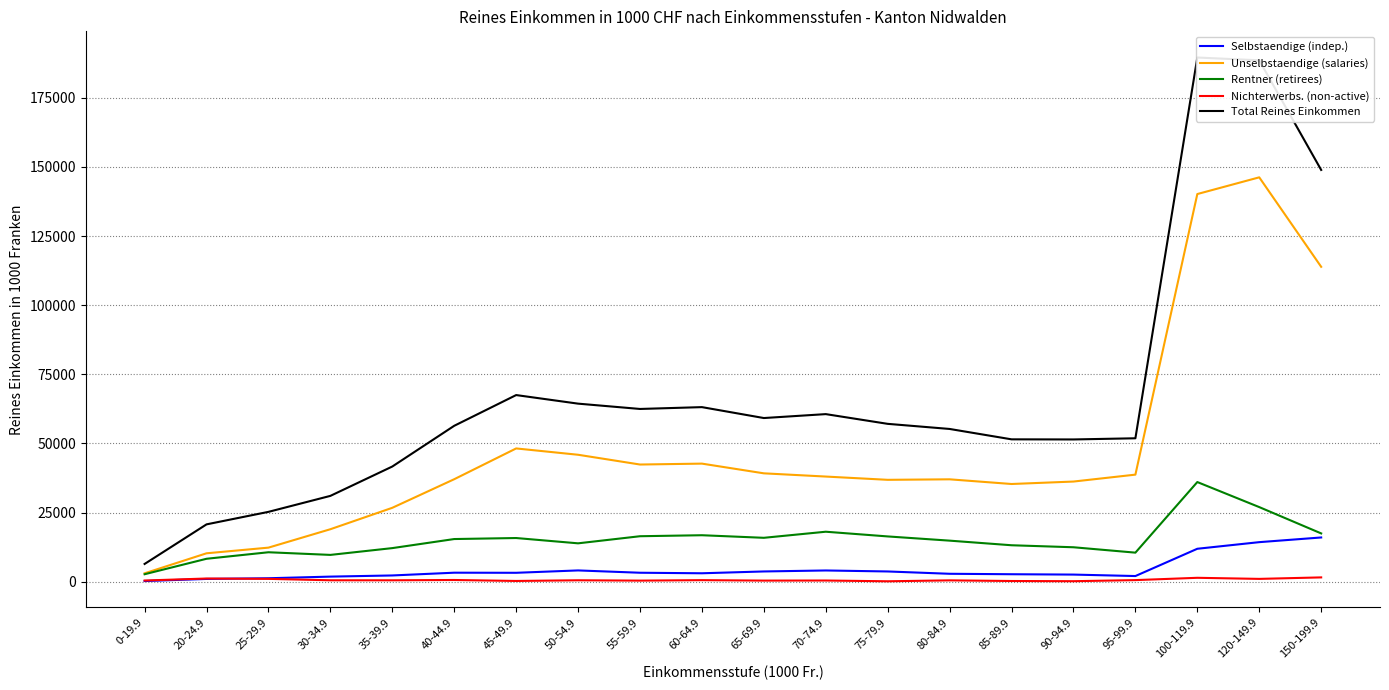

Which series has the largest total across all categories?

Total Reines Einkommen